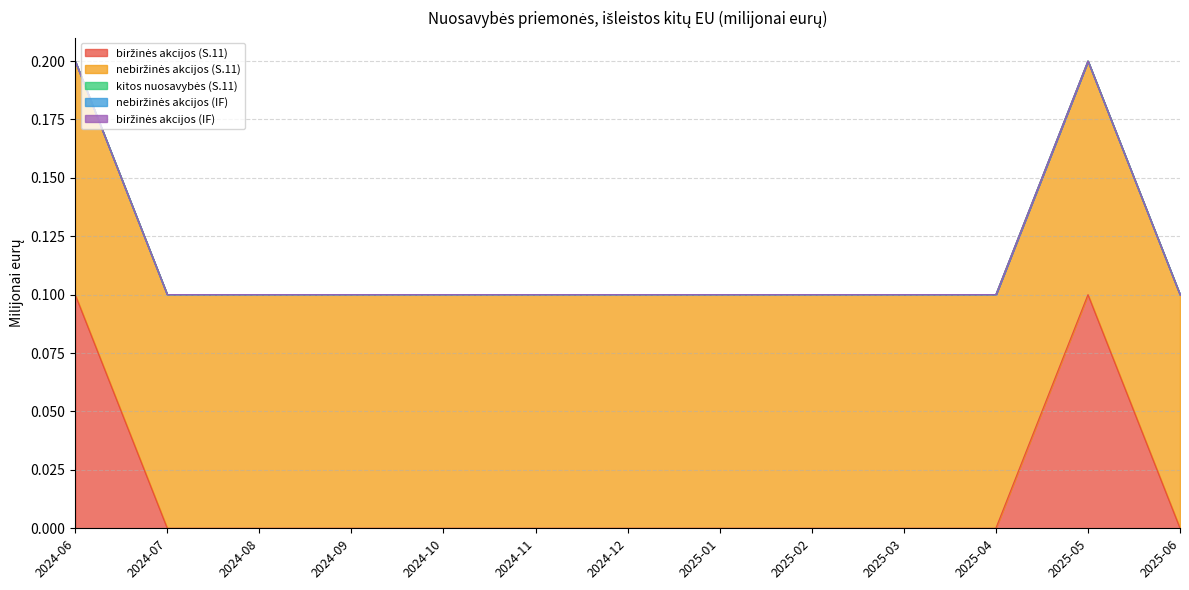

Which has a higher value, 2024-06 or 2024-09?

2024-06